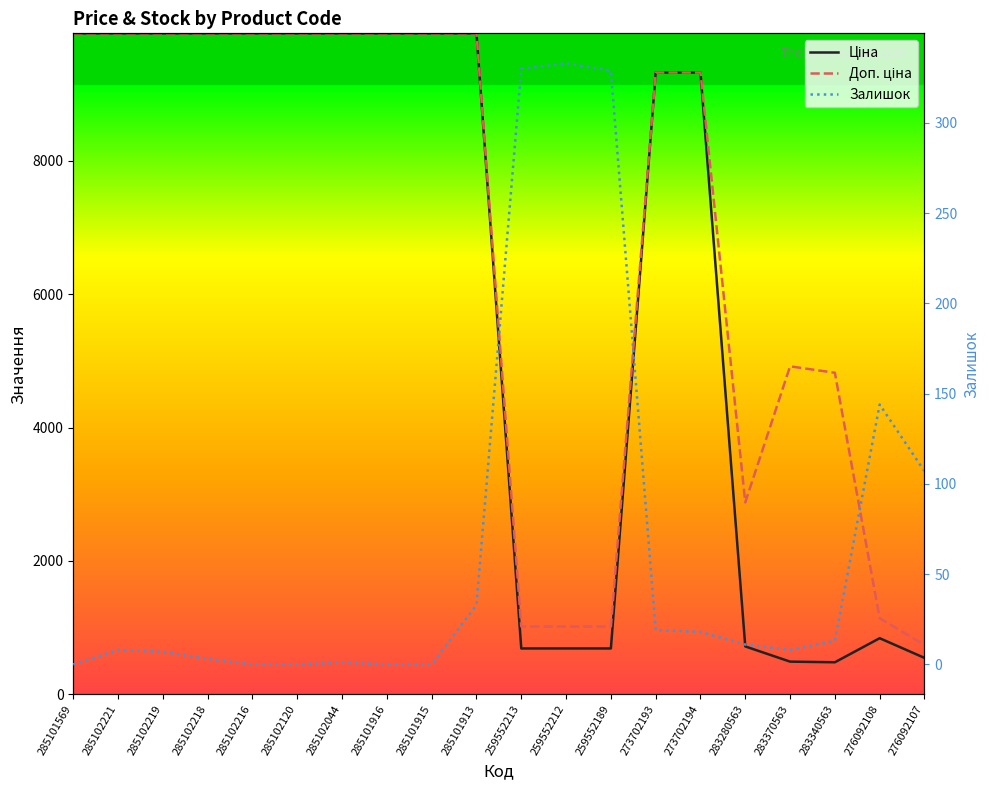

Reading left to right, extract all data points from this chart.

Ціна: 9908.5	9908.5	9908.5	9908.5	9908.5	9908.5	9908.5	9908.5	9908.5	9908.5	689.1	689.1	689.1	9321.4	9321.4	719.6	491.7	482.1	842.8	547.8
Доп. ціна: 9908.5	9908.5	9908.5	9908.5	9908.5	9908.5	9908.5	9908.5	9908.5	9908.5	1017.8	1017.8	1017.8	9321.4	9321.4	2878.5	4917.4	4821.4	1142.1	742.0
Залишок: 0.0	8.0	7.0	3.0	0.0	0.0	1.0	0.0	0.0	33.0	330.0	333.0	329.0	19.0	18.0	11.0	8.0	13.0	144.0	107.0